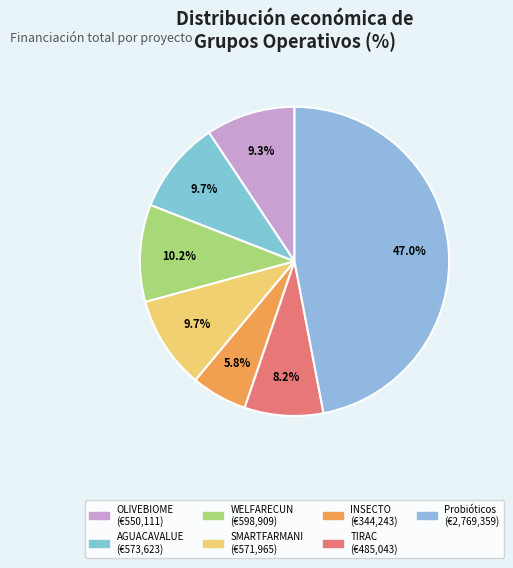

Rank the categories by value from highest to lowest.

Probióticos, WELFARECUN, AGUACAVALUE, SMARTFARMANI, OLIVEBIOME, TIRAC, INSECTO